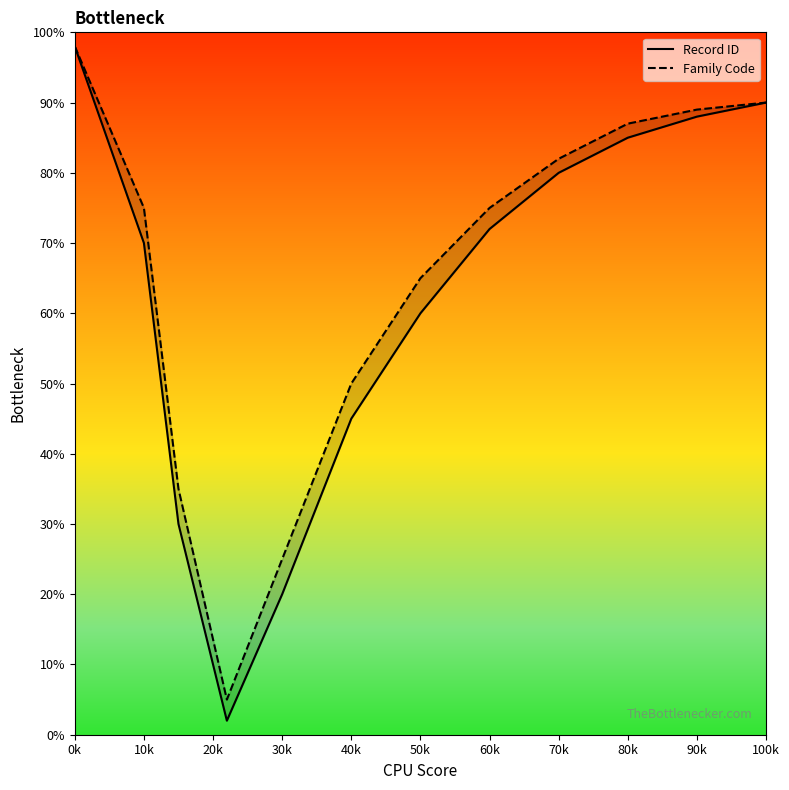

True or false: Record ID has more than 1 points higher than both neighbors.

False